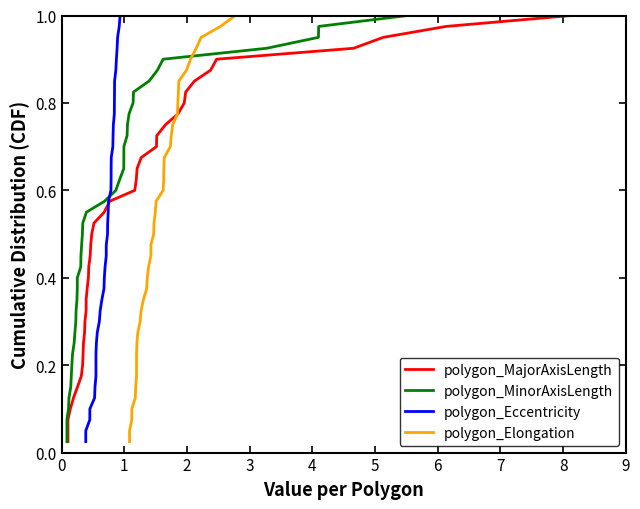

What are all the series names shown in the legend?

polygon_MajorAxisLength, polygon_MinorAxisLength, polygon_Eccentricity, polygon_Elongation